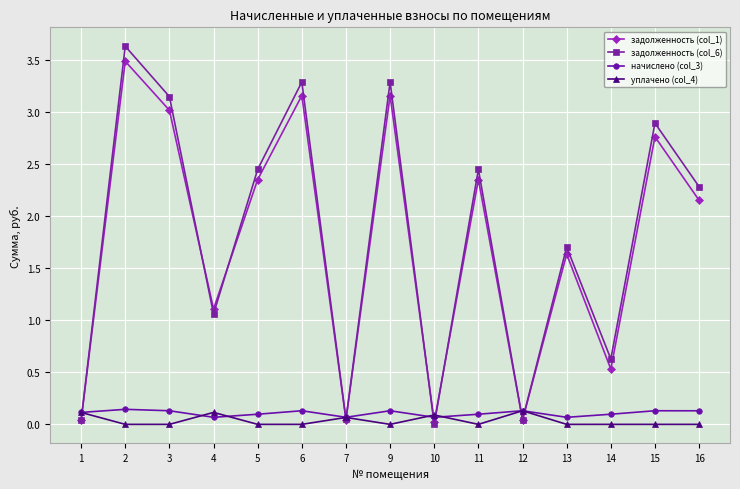

Is the value of уплачено (col_4) at 12 greater than the value of задолженность (col_1) at 15?

No